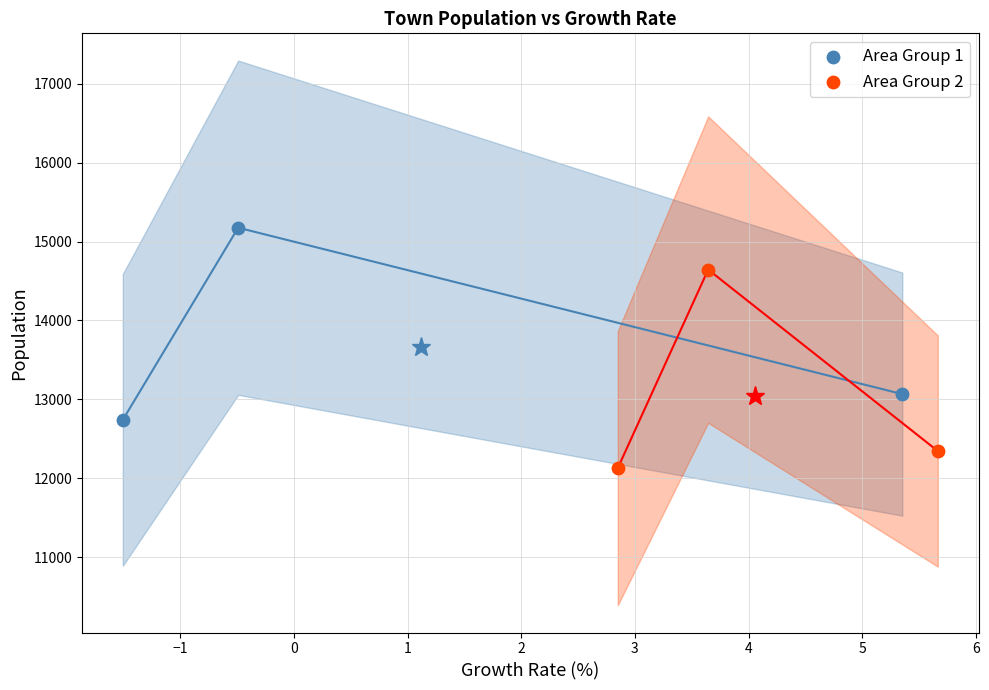

Which series contains the lowest Y value?

Area Group 2